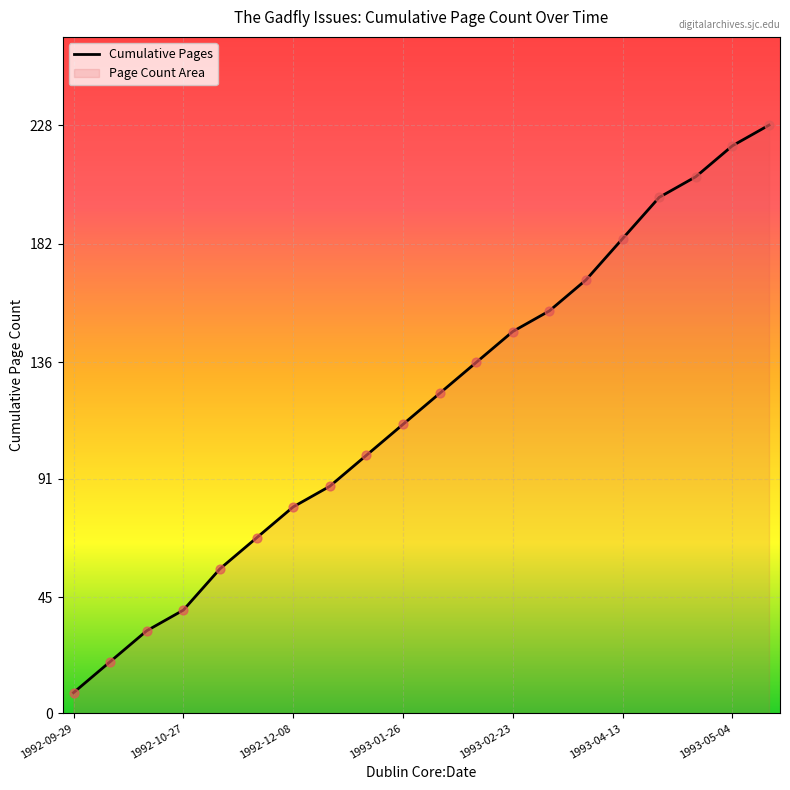

What is the ratio of the value at 19 to the value at 10?

1.8